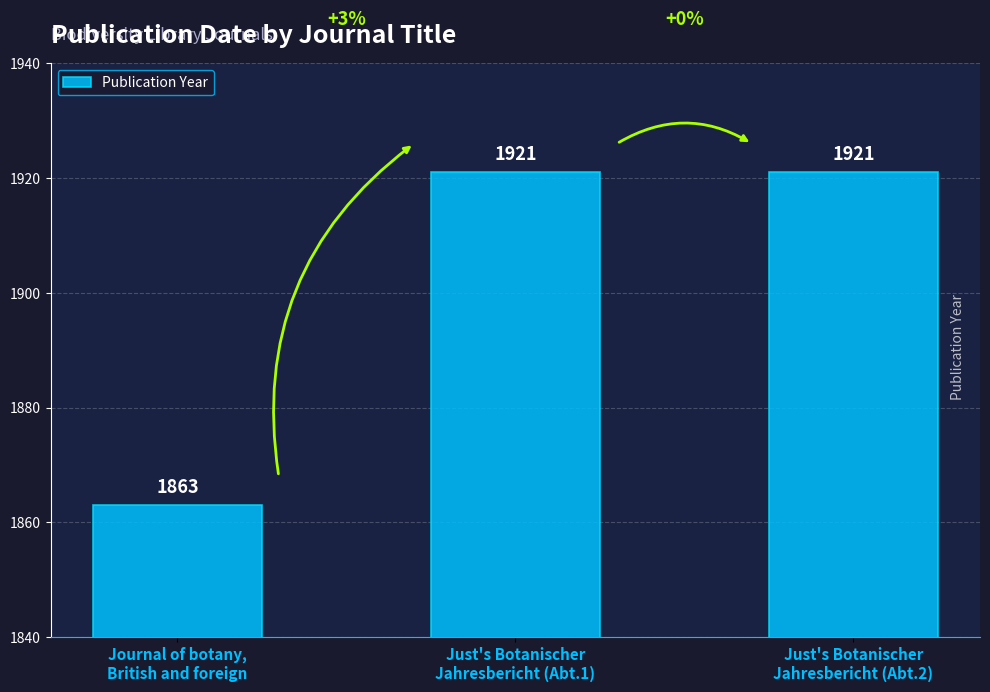

Reading left to right, list all the values displayed in this chart.

1863	1921	1921